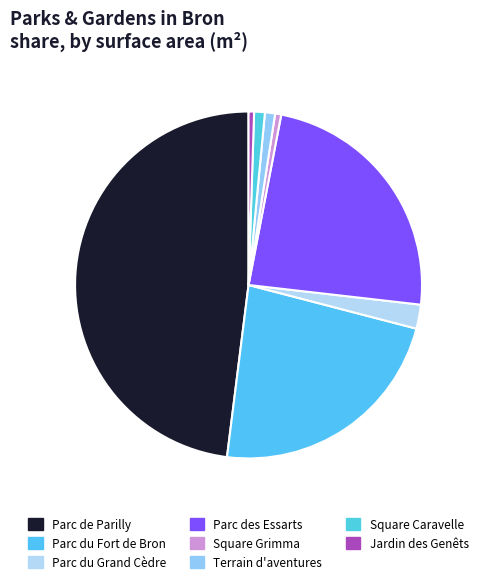

Does Terrain d'aventures represent more than half of the total?

No